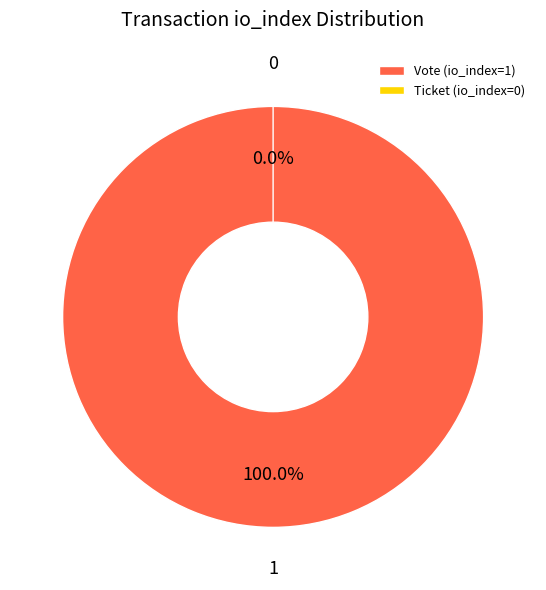

What is the smallest slice in the pie chart?

Ticket (io_index=0)